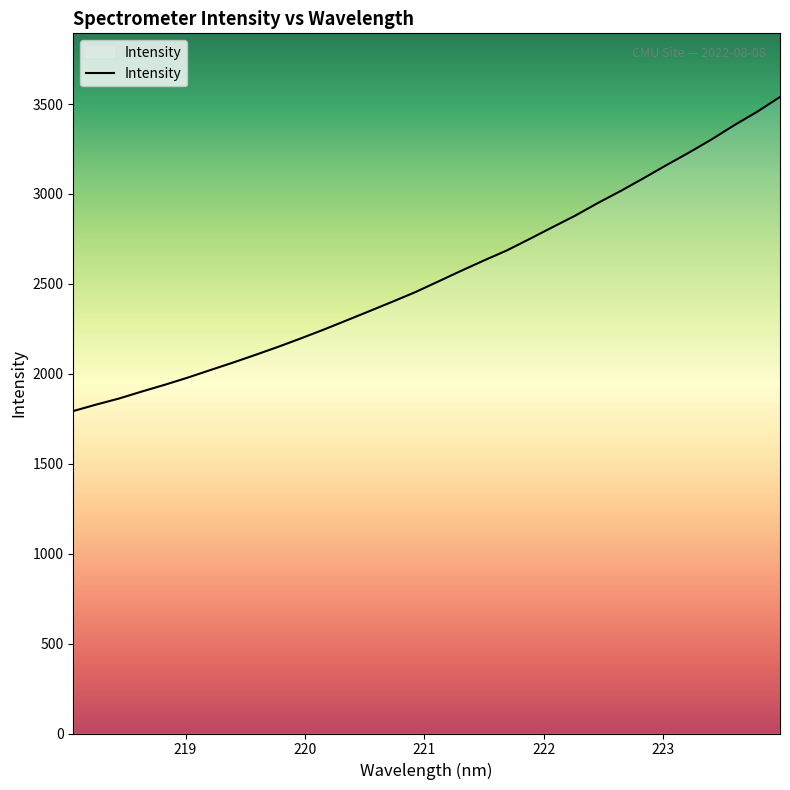

True or false: there are more than 0 points higher than both neighbors.

False